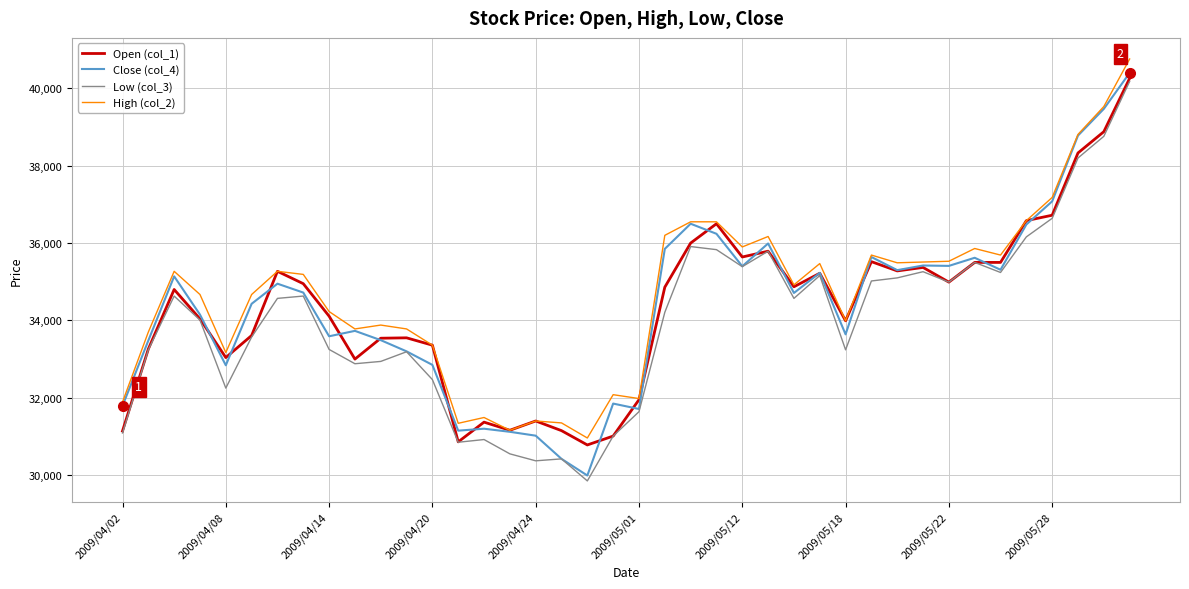

What are all the series names shown in the legend?

Open (col_1), Close (col_4), Low (col_3), High (col_2)